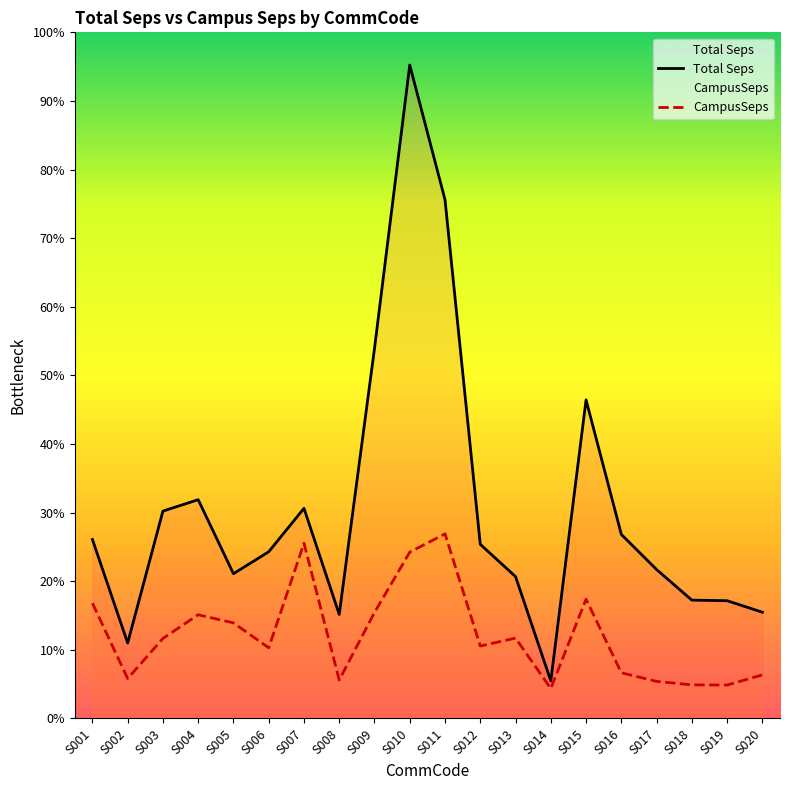

At which category is the sum across all series the highest?

S010